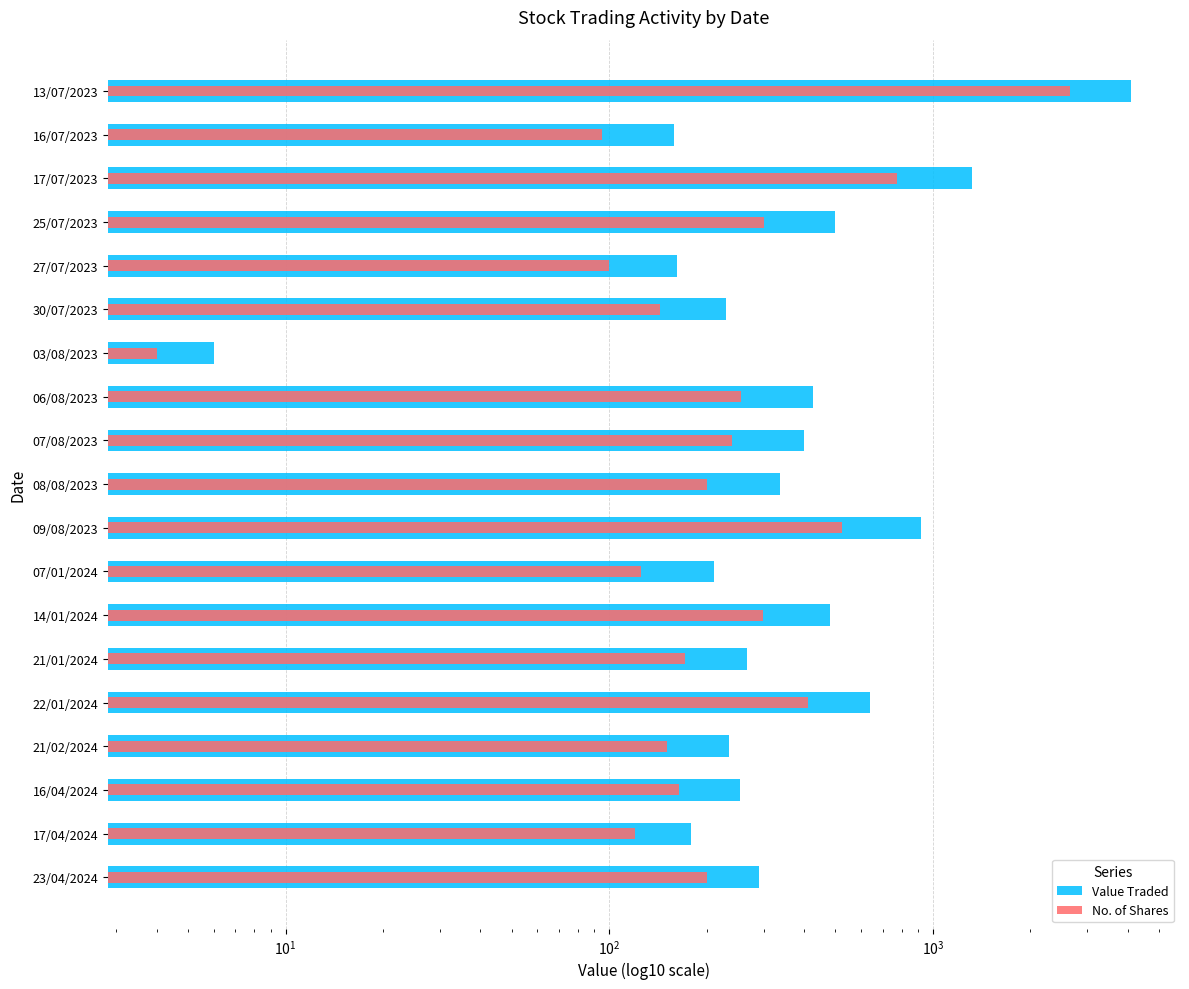

Is it true that No. of Shares equals 525 at 09/08/2023?

True